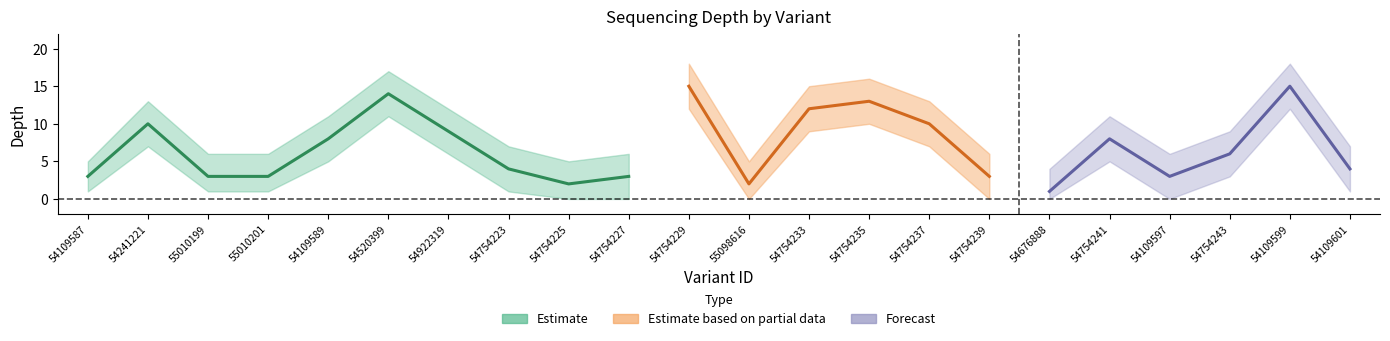

Between 54109597 and 54754243, which is larger?

54754243